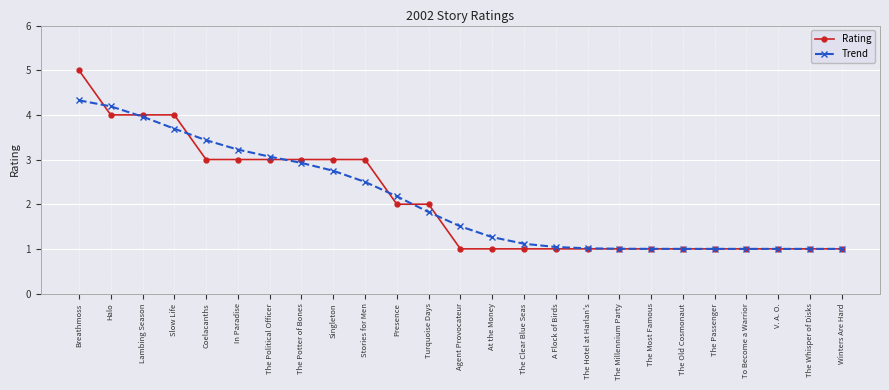

What value does the Trend series have at V. A. O.?

1.0